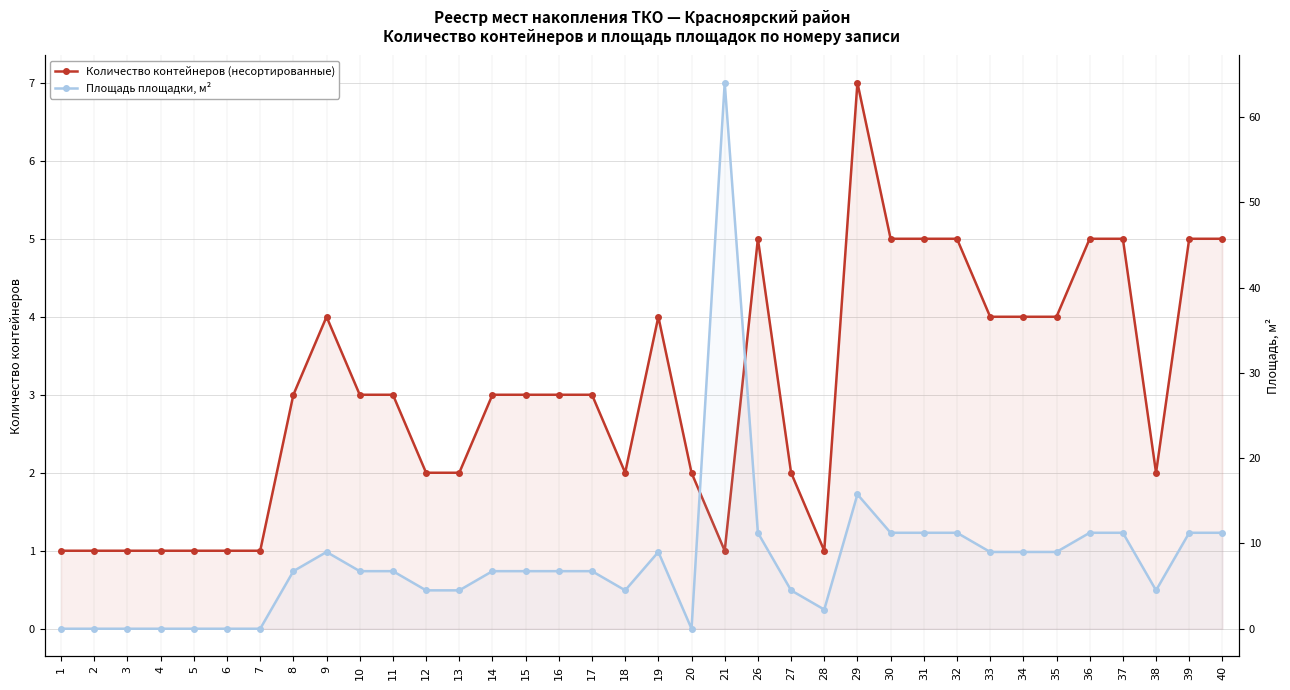

Count the number of data series in this chart.

2